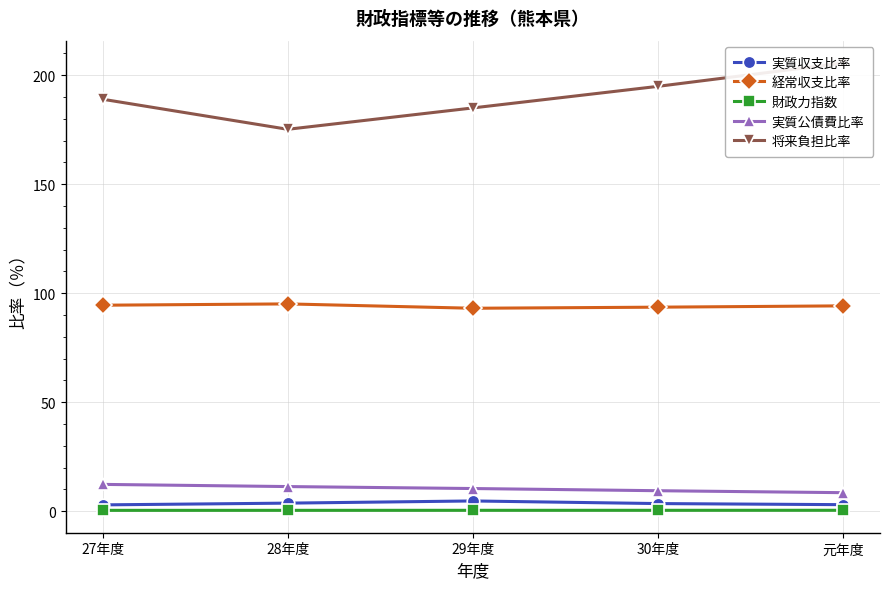

True or false: 経常収支比率 and 実質収支比率 cross at least once.

False